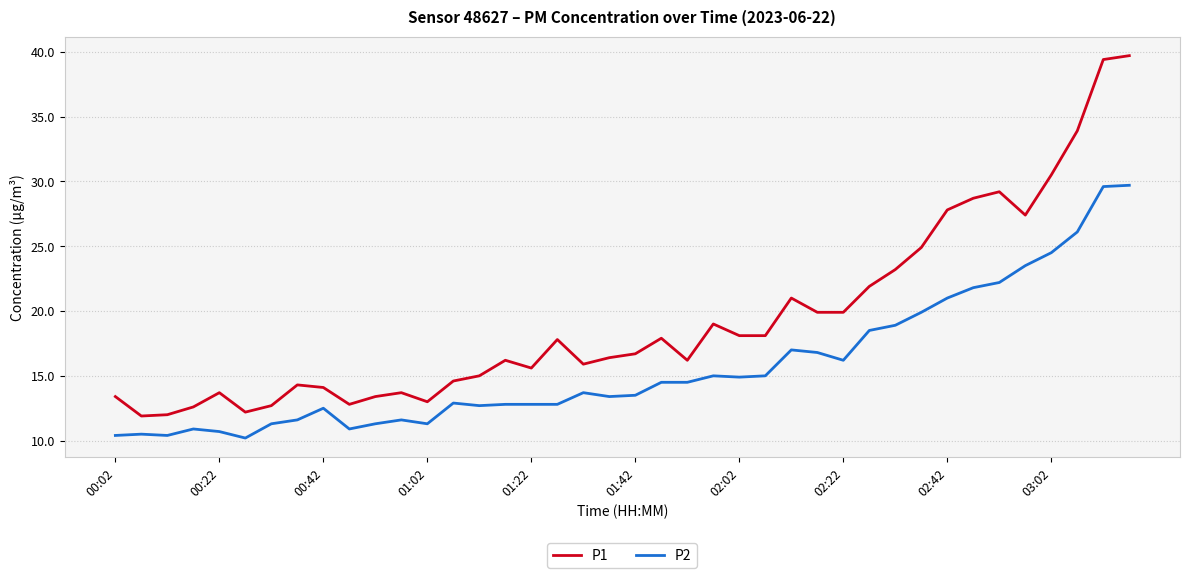

Which series has the widest spread of values?

P1